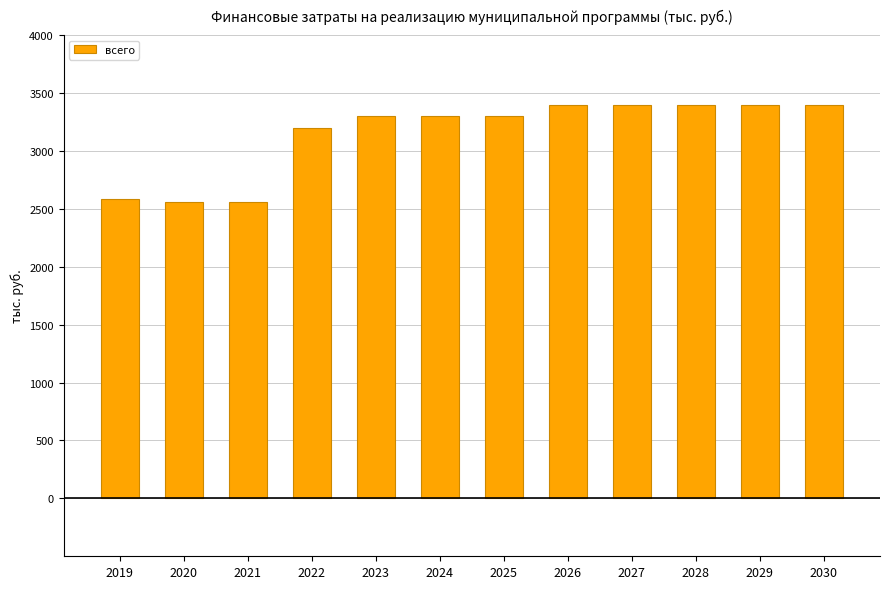

What is the difference between the maximum and minimum values?

839